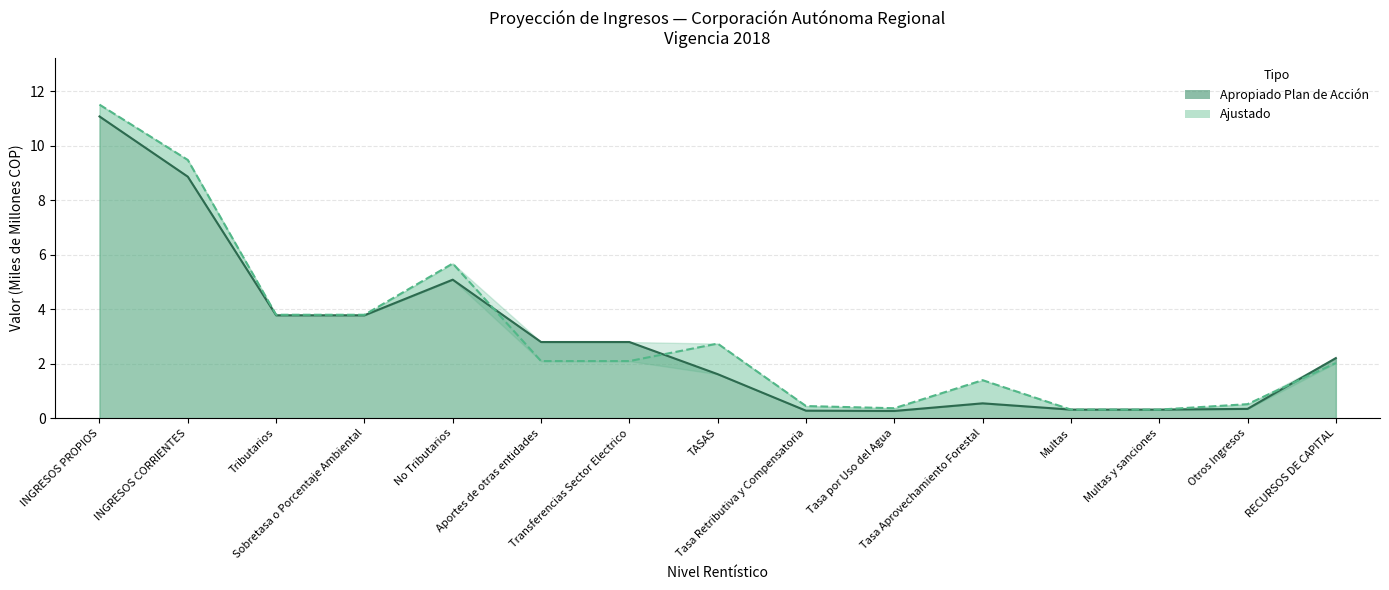

Does the chart display data point markers on the line(s)?

No